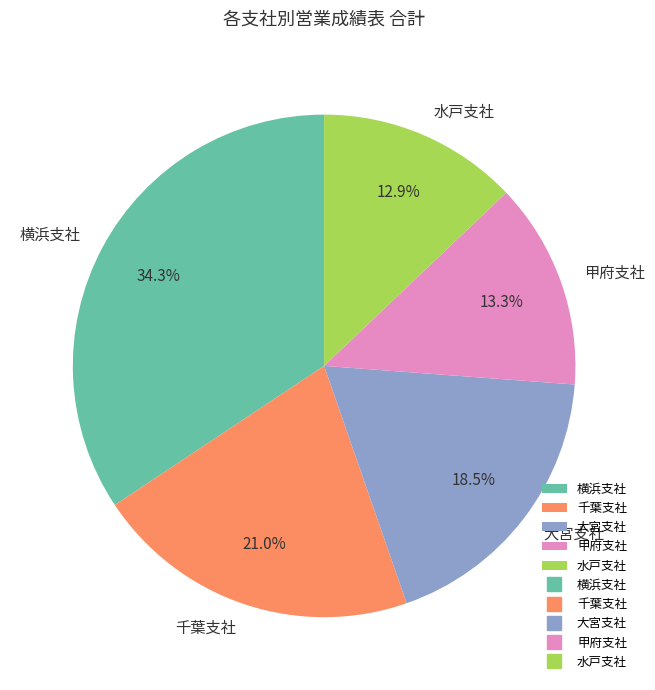

What percentage is NOT represented by 横浜支社?

65.7%